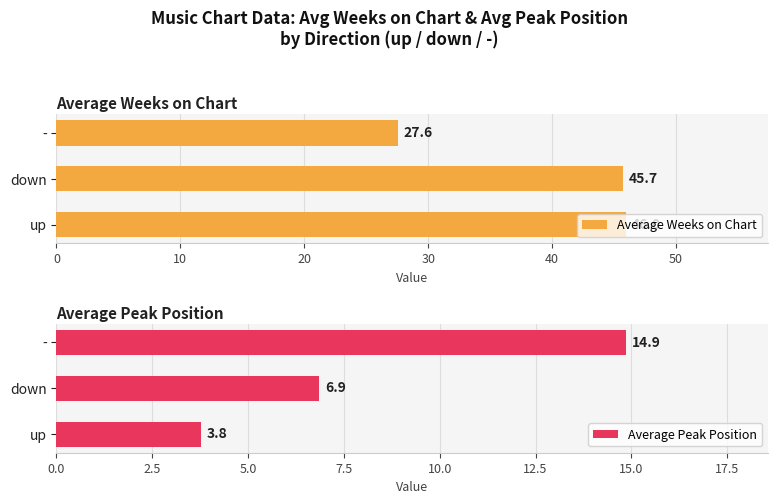

The Average Weeks on Chart series shows 45.7 at down. True or false?

True